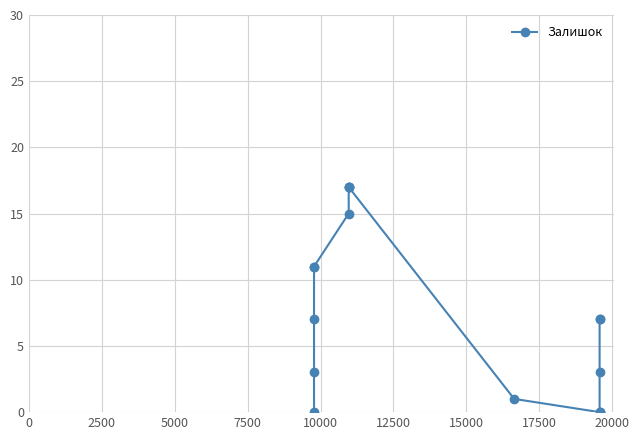

What is the maximum value shown in the chart?

17